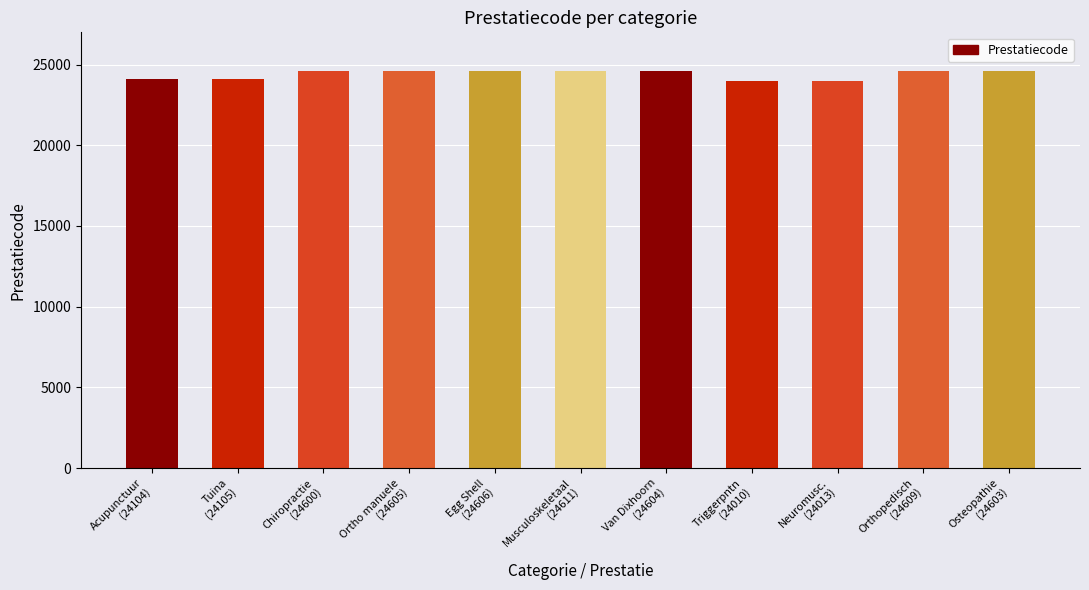

What is the greatest value displayed?

24611